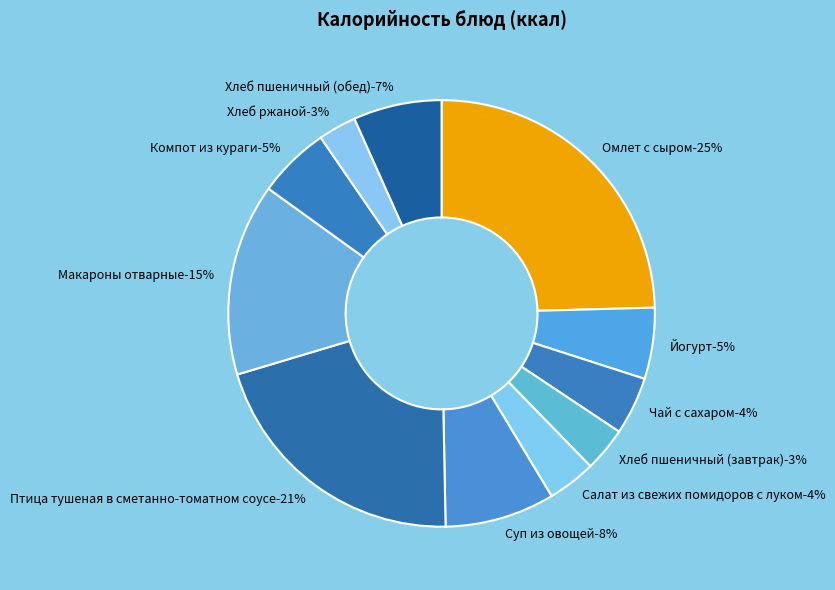

Rank the categories by value from highest to lowest.

Омлет с сыром, Птица тушеная в сметанно-томатном соусе, Макароны отварные, Суп из овощей, Хлеб пшеничный (обед), Компот из кураги, Йогурт, Чай с сахаром, Салат из свежих помидоров с луком, Хлеб пшеничный (завтрак), Хлеб ржаной